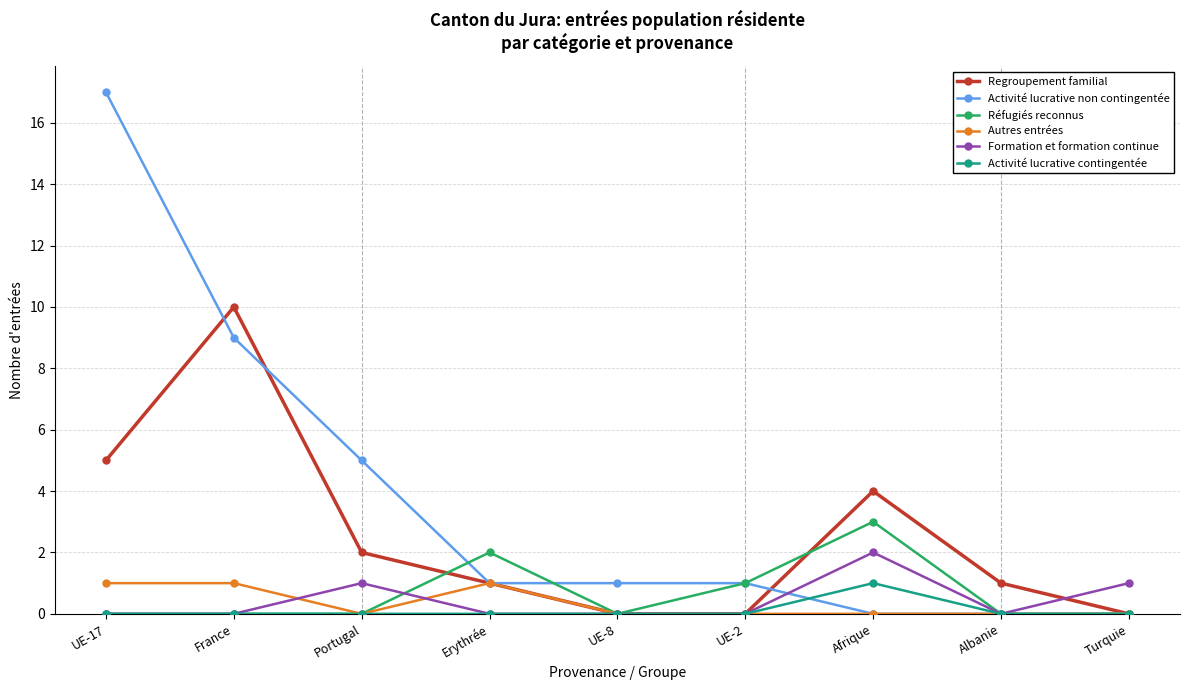

What is the spread (max minus min) of values at Portugal?

5